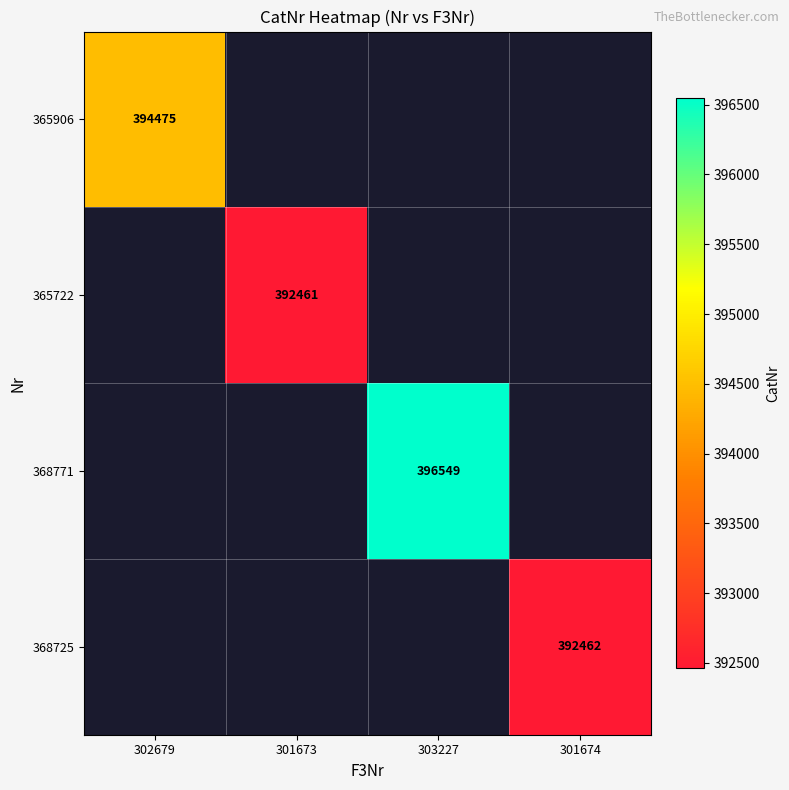

Is it true that 368725 equals 637779.2 at 301674?

False